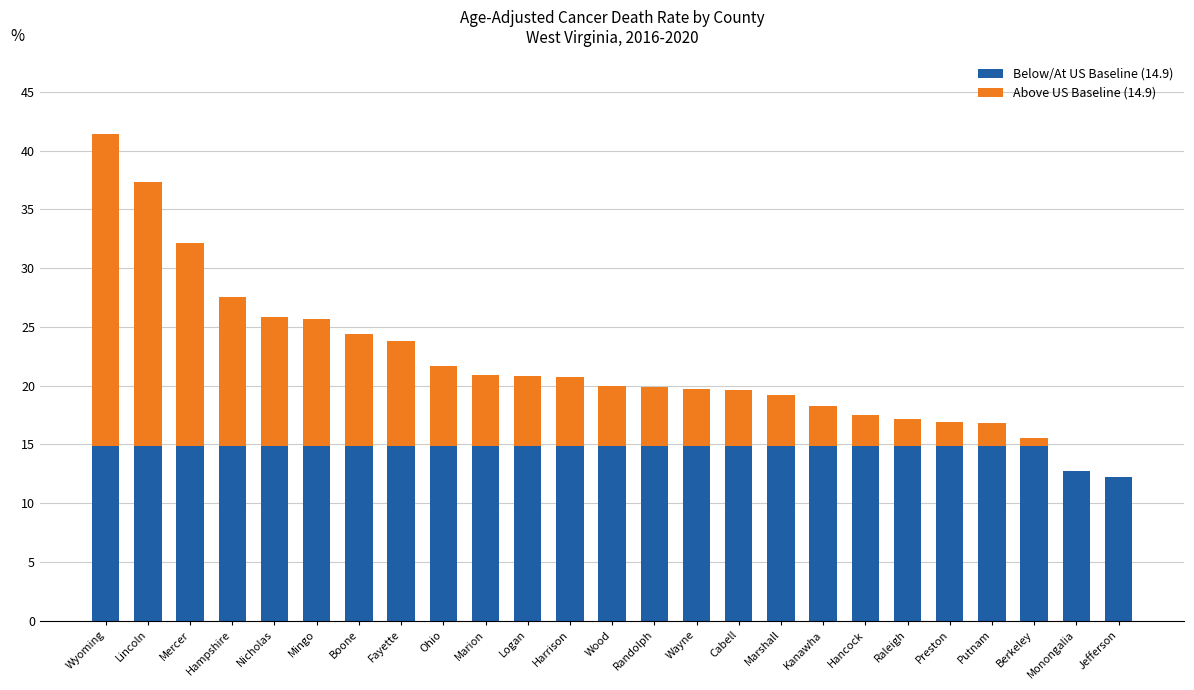

At which category is the sum across all series the highest?

Wyoming